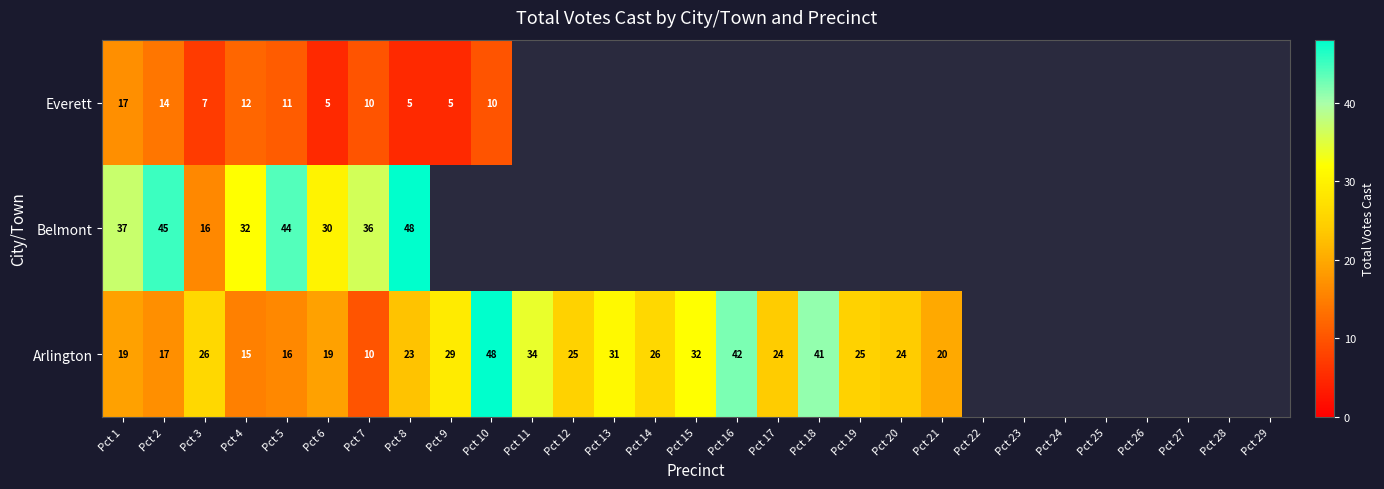

Is the value of Everett at Pct 7 greater than the value of Belmont at Pct 5?

No